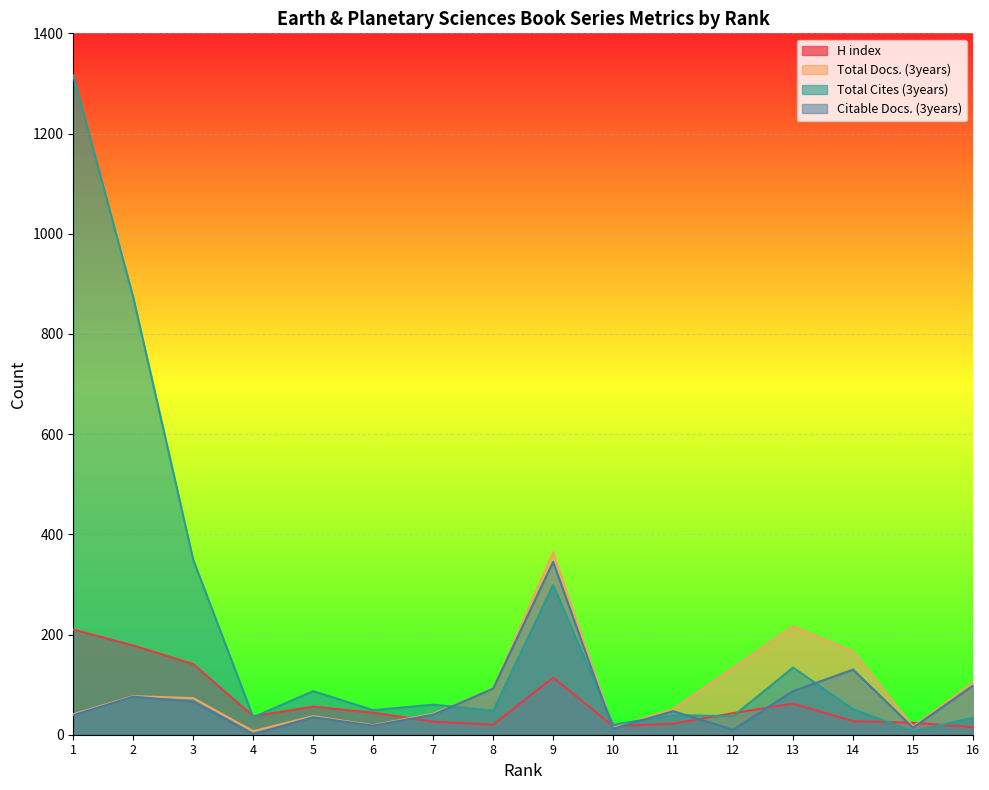

What is the maximum value shown in the chart?

1316